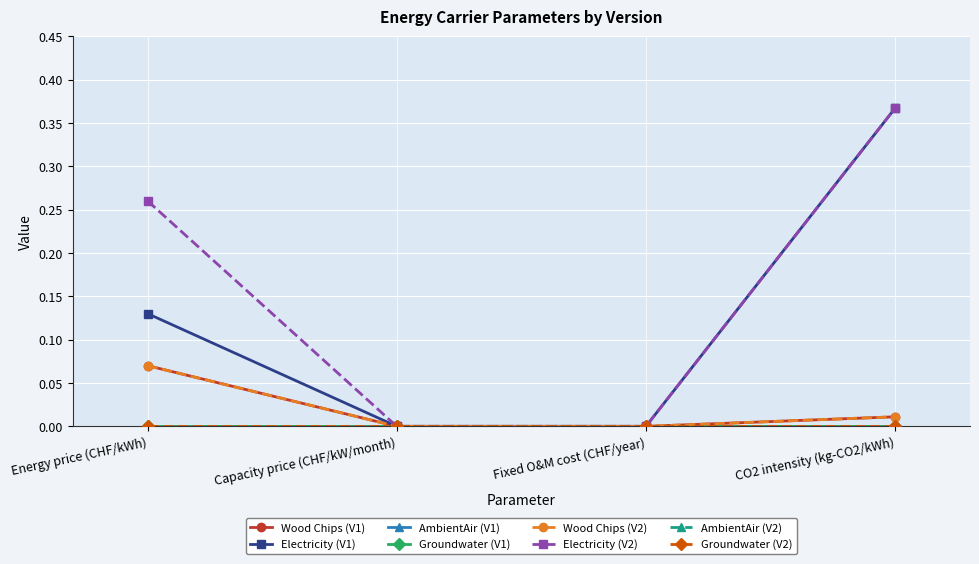

What is the label of the 2nd point from the left?

Capacity price (CHF/kW/month)